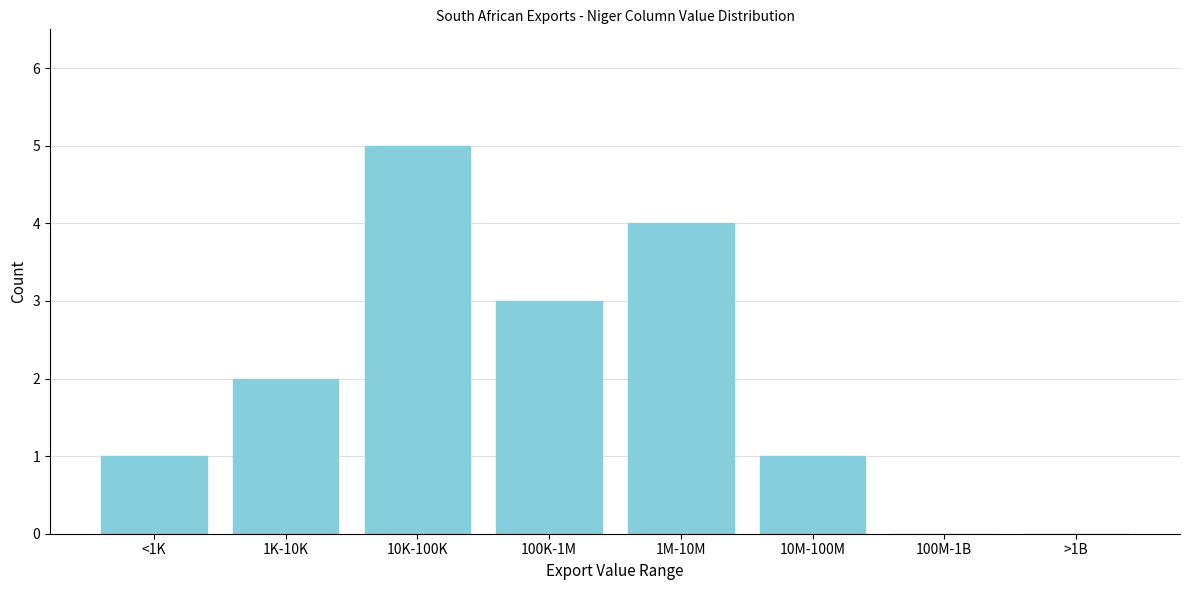

Reading left to right, extract all data points from this chart.

<1K=1	1K-10K=2	10K-100K=5	100K-1M=3	1M-10M=4	10M-100M=1	100M-1B=0	>1B=0